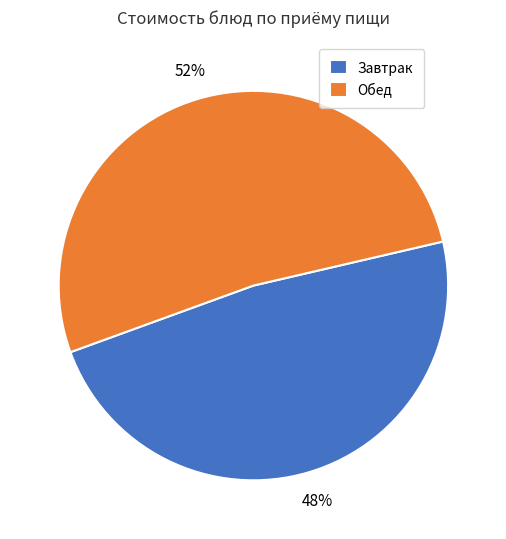

Which has a higher value, Обед or Завтрак?

Обед